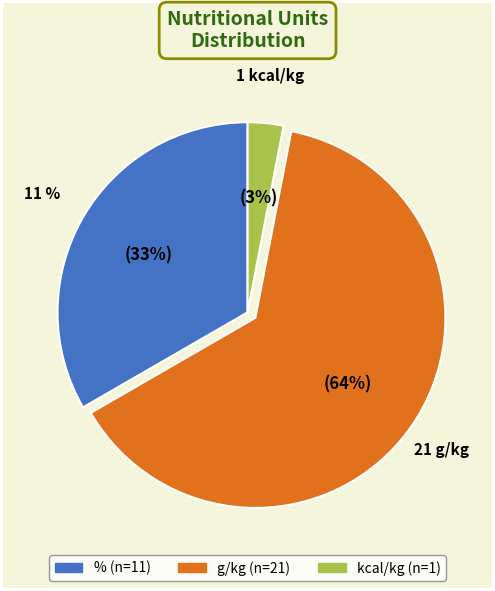

Which slice is the smallest?

kcal/kg